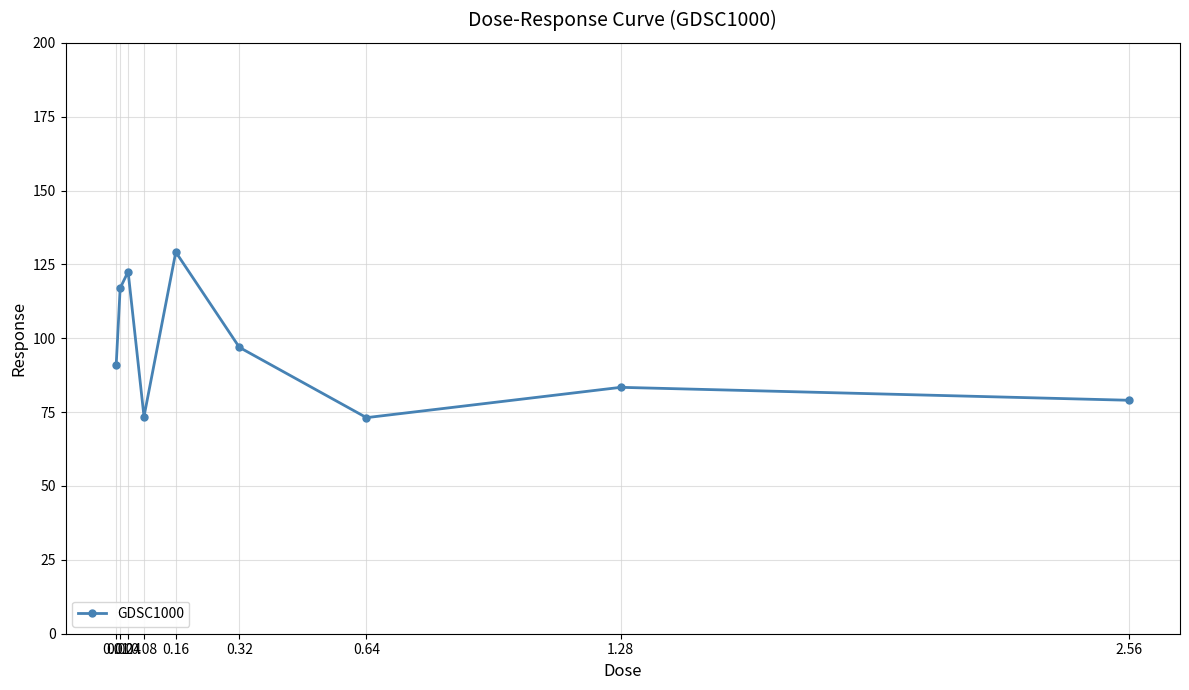

The value at 0.04 is 53.2. True or false?

False